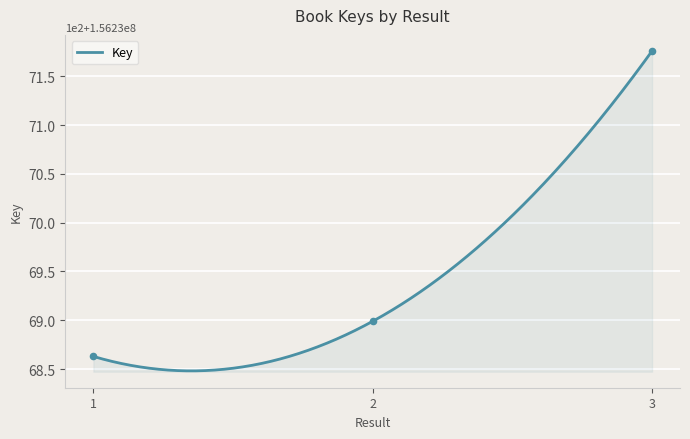

Between 1 and 2, which is larger?

2